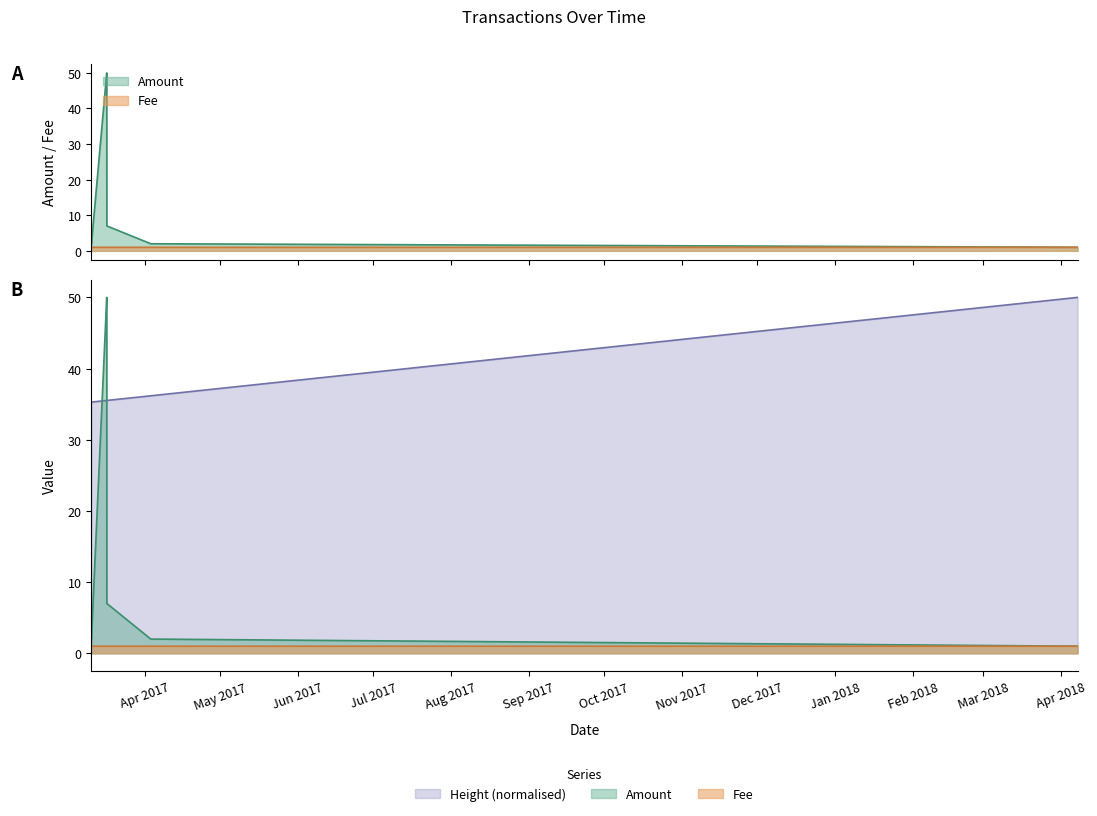

Which series has the largest range (max minus min)?

Amount